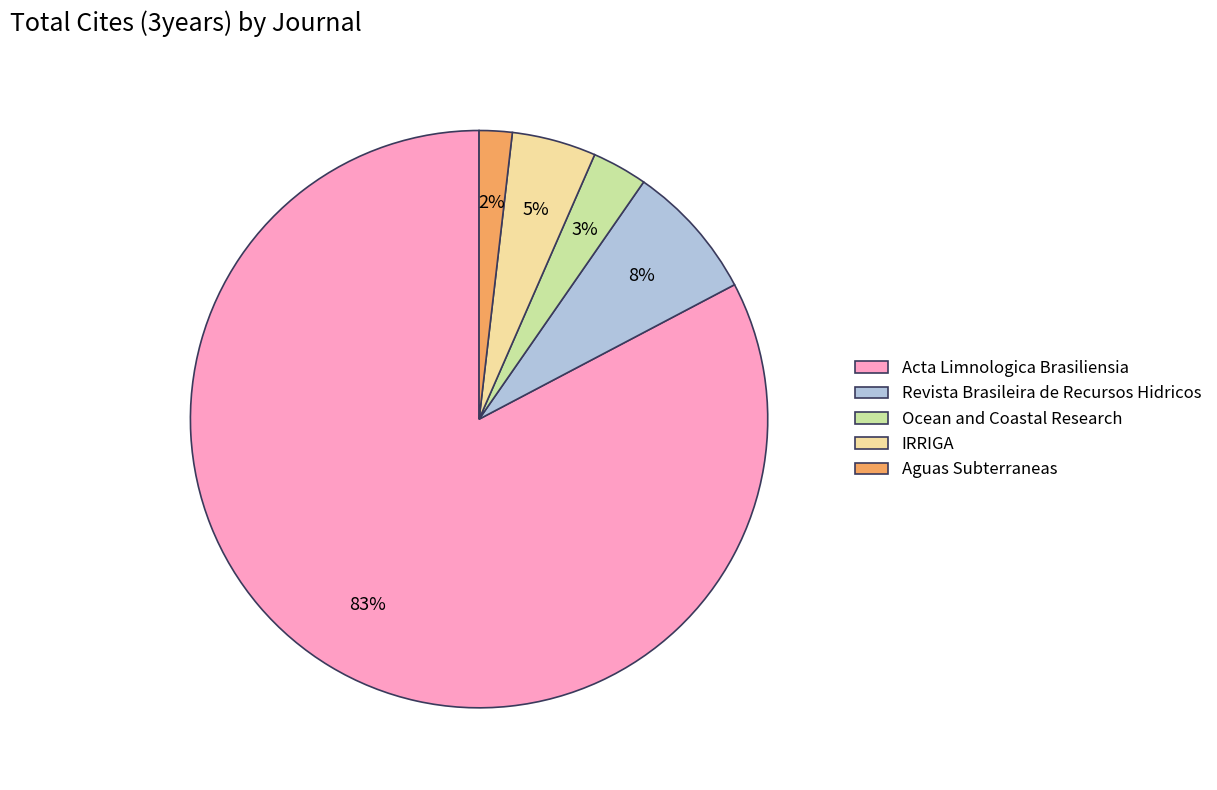

Rank the categories by value from highest to lowest.

Acta Limnologica Brasiliensia, Revista Brasileira de Recursos Hidricos, IRRIGA, Ocean and Coastal Research, Aguas Subterraneas